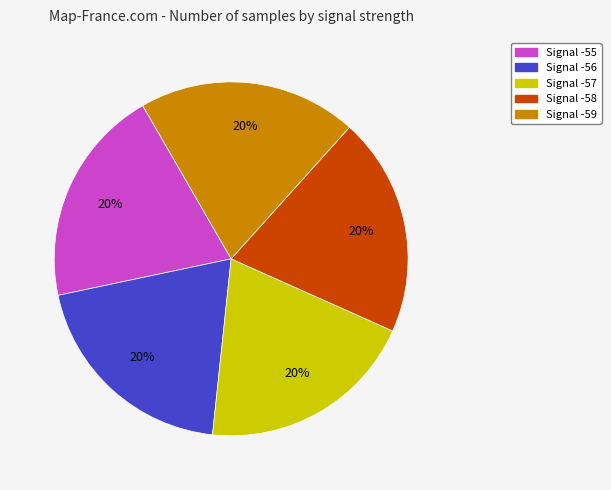

To the nearest percent, what percentage of the pie is Signal -55?

20%